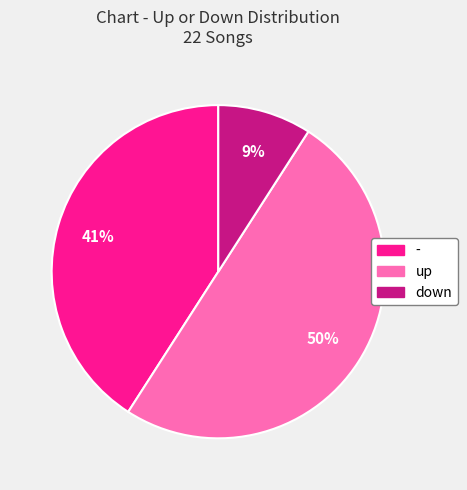

Rank the categories by value from lowest to highest.

down, -, up